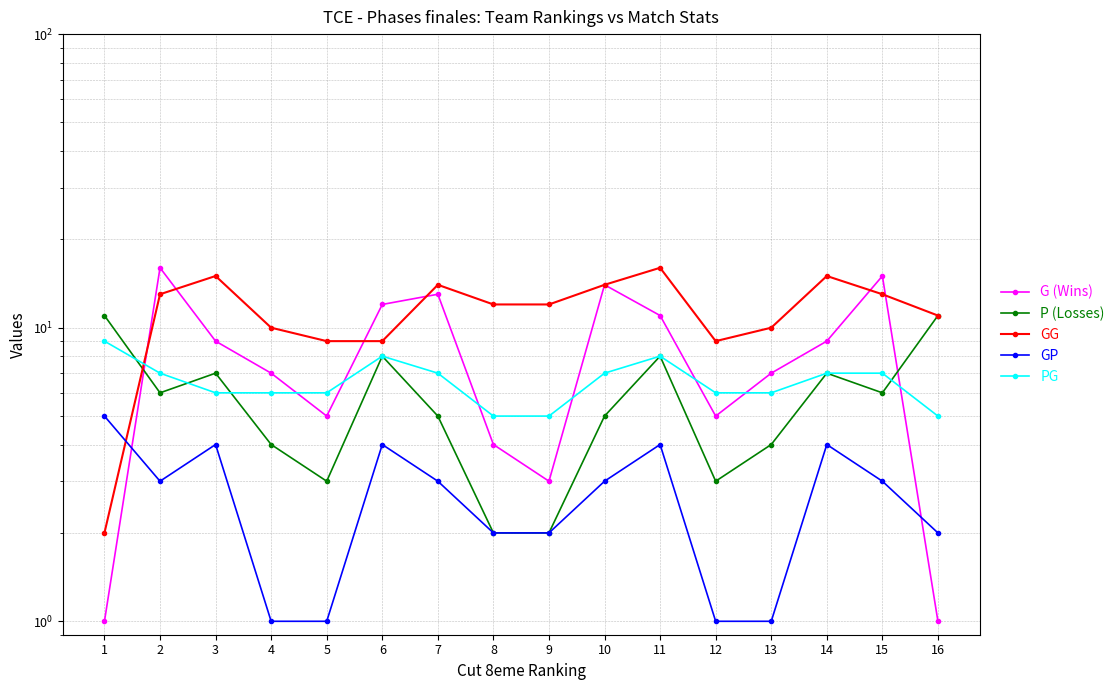

What is the difference between the maximum and minimum values in the PG series?

4